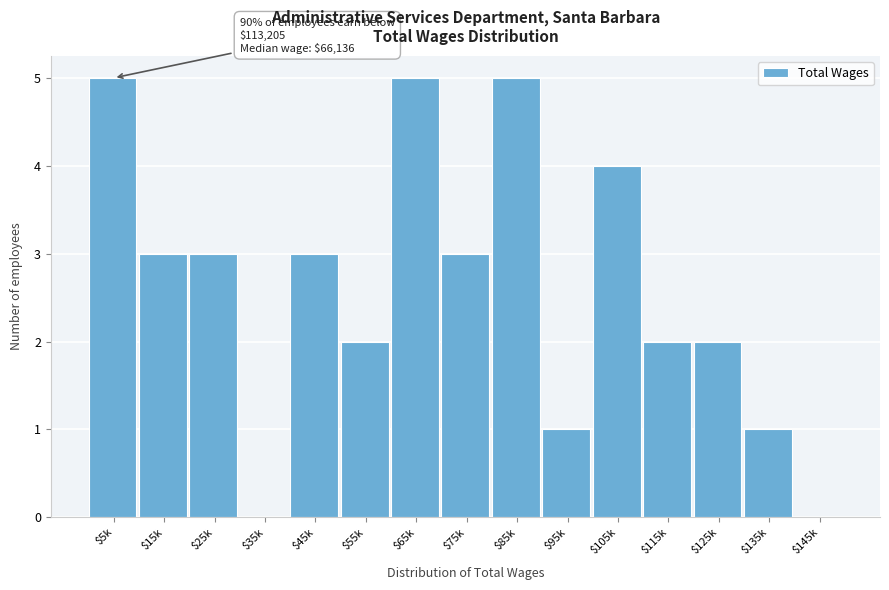

What is the maximum value shown in the chart?

5